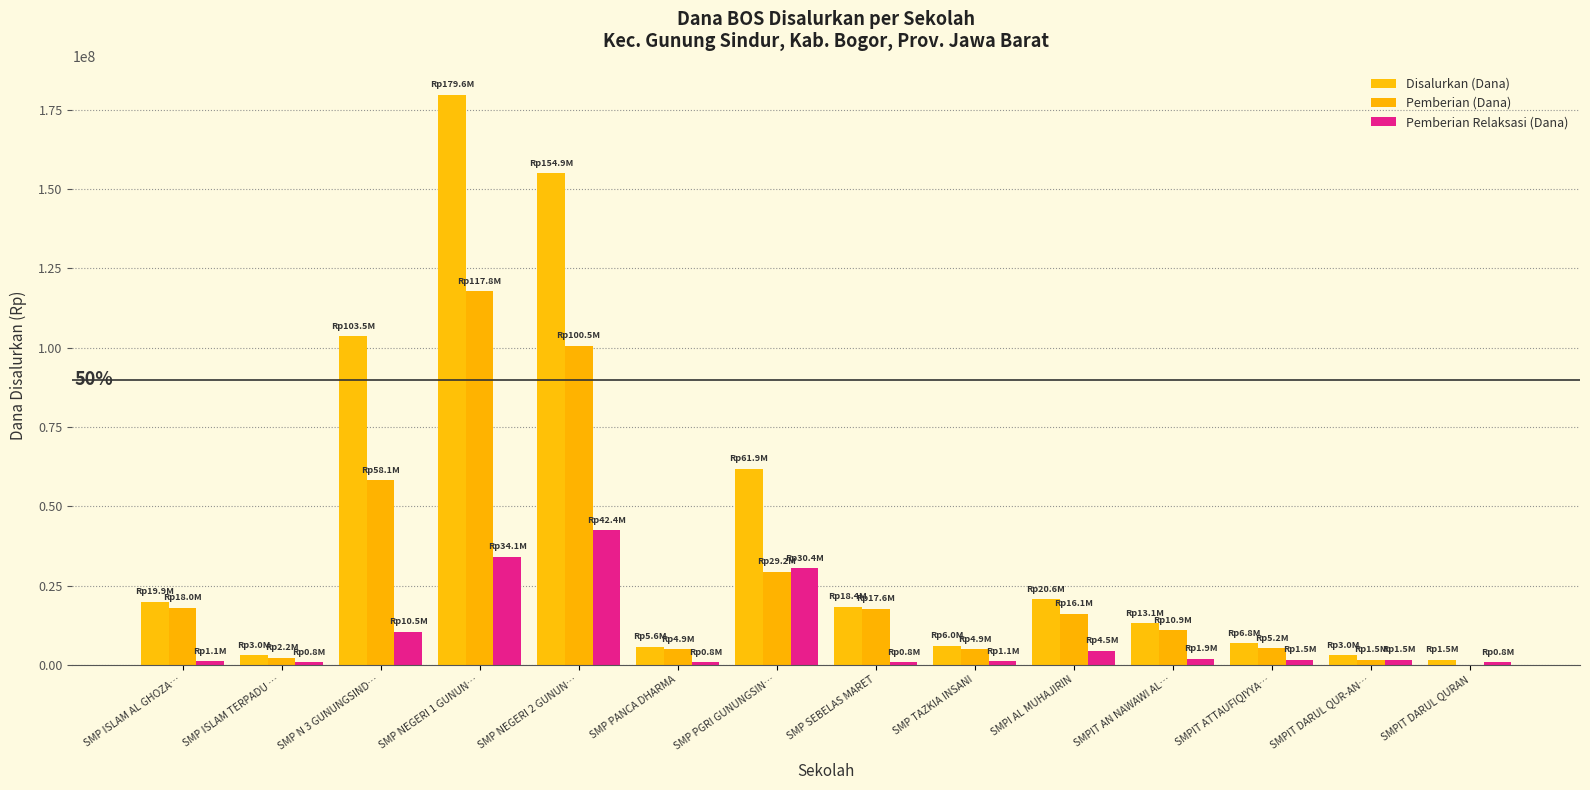

Which series has the widest spread of values?

Disalurkan (Dana)